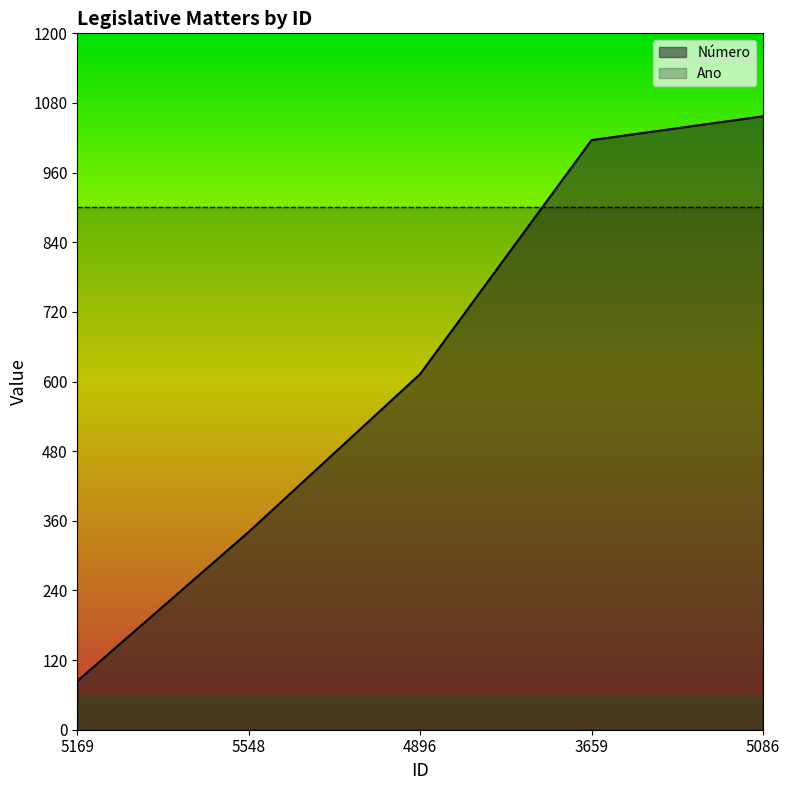

What is the maximum value shown in the chart?

1057